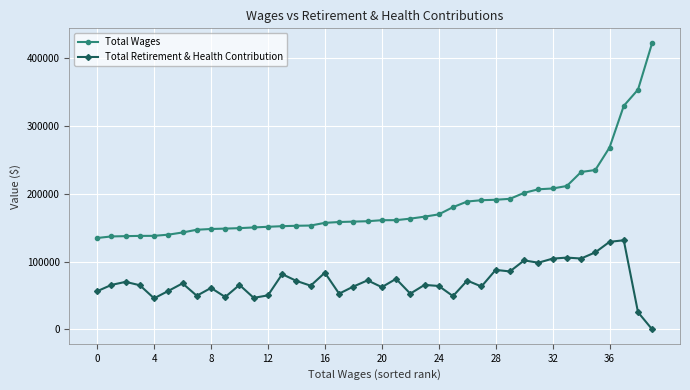

Rank the series by their maximum value, from highest to lowest.

Total Wages, Total Retirement & Health Contribution